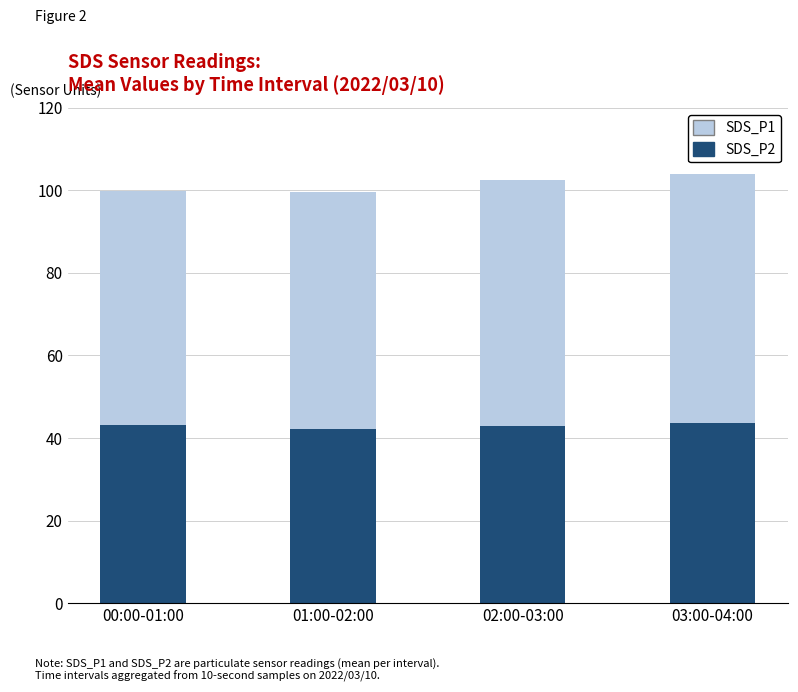

The SDS_P2 series shows 14.2 at 02:00-03:00. True or false?

False